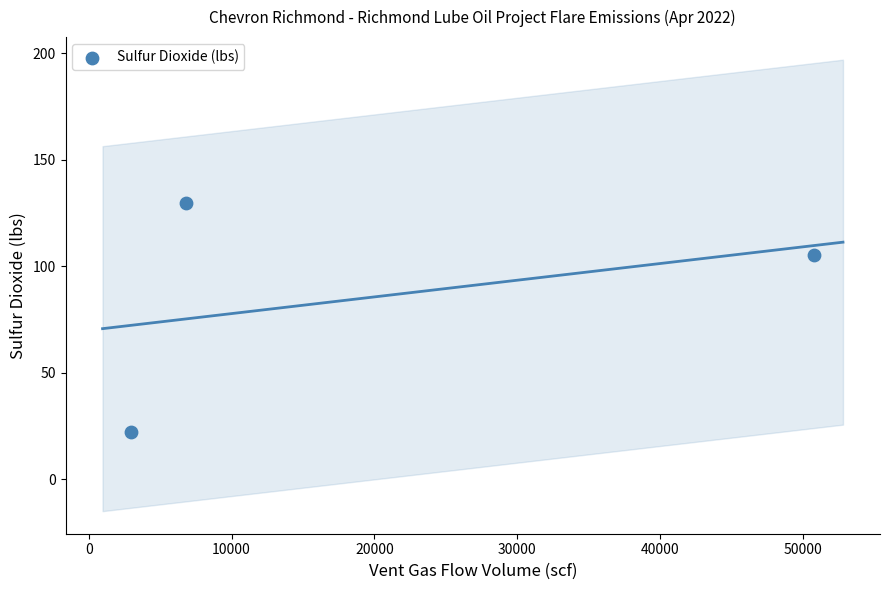

What Y value in the scatter plot is closest to 76?

105.5